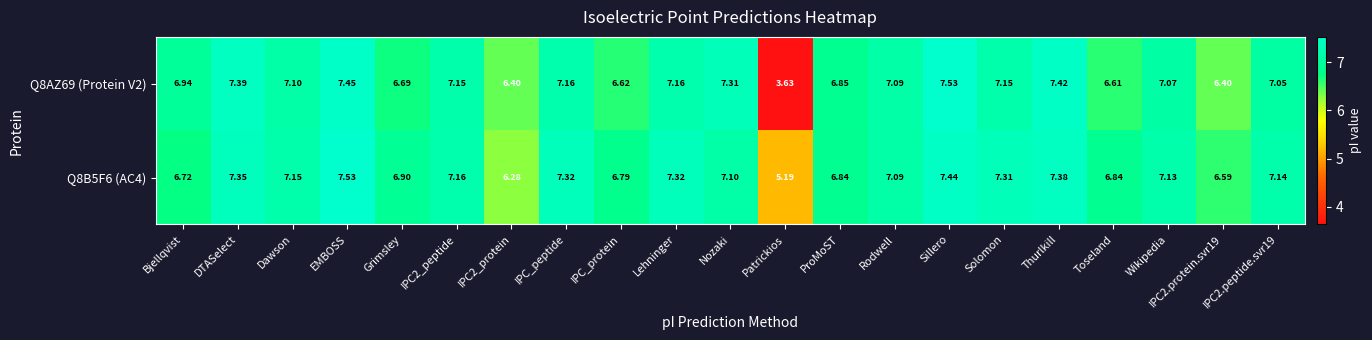

At which label does Q8B5F6 (AC4) first exceed 7?

DTASelect